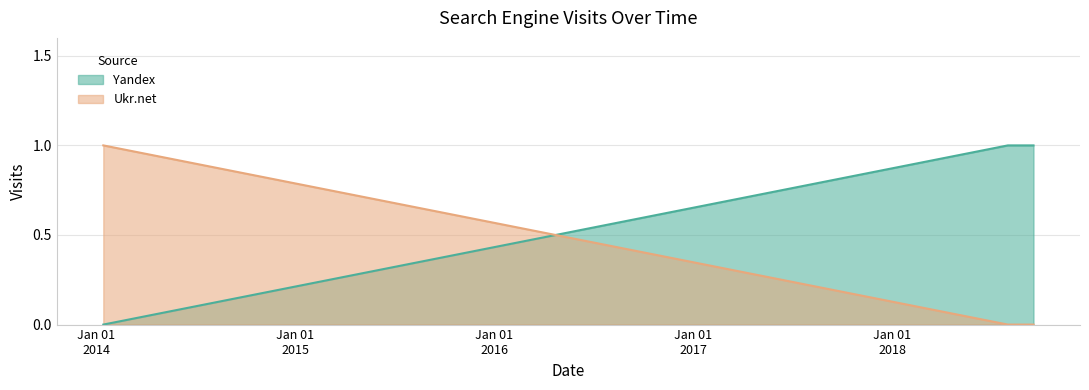

Is it true that Yandex equals 0 at 2014-01-14?

False